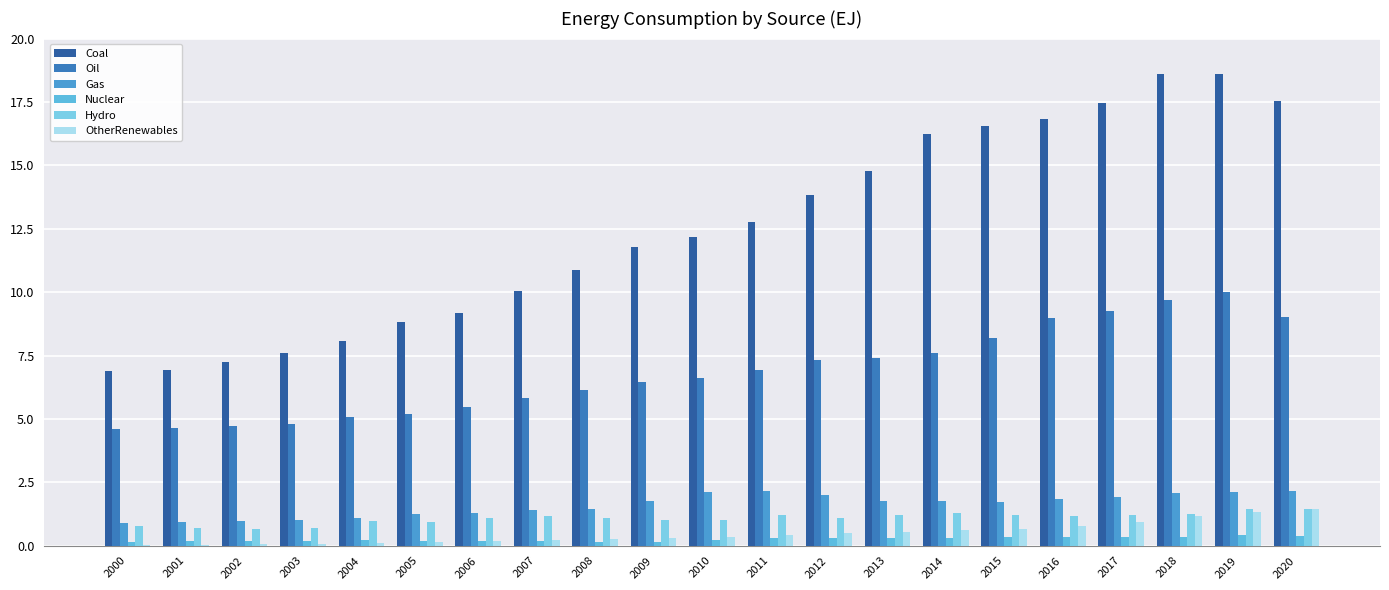

Reading right to left, list all the values displayed in this chart.

Coal: 2020=17.5	2019=18.6	2018=18.6	2017=17.4	2016=16.8	2015=16.6	2014=16.2	2013=14.8	2012=13.8	2011=12.8	2010=12.2	2009=11.8	2008=10.9	2007=10.0	2006=9.2	2005=8.8	2004=8.1	2003=7.6	2002=7.2	2001=6.9	2000=6.9
Oil: 2020=9.0	2019=10.0	2018=9.7	2017=9.3	2016=9.0	2015=8.2	2014=7.6	2013=7.4	2012=7.3	2011=6.9	2010=6.6	2009=6.5	2008=6.1	2007=5.8	2006=5.5	2005=5.2	2004=5.1	2003=4.8	2002=4.7	2001=4.6	2000=4.6
Gas: 2020=2.1	2019=2.1	2018=2.1	2017=1.9	2016=1.8	2015=1.7	2014=1.7	2013=1.8	2012=2.0	2011=2.2	2010=2.1	2009=1.8	2008=1.4	2007=1.4	2006=1.3	2005=1.2	2004=1.1	2003=1.0	2002=1.0	2001=0.9	2000=0.9
Nuclear: 2020=0.4	2019=0.4	2018=0.3	2017=0.3	2016=0.3	2015=0.3	2014=0.3	2013=0.3	2012=0.3	2011=0.3	2010=0.2	2009=0.2	2008=0.1	2007=0.2	2006=0.2	2005=0.2	2004=0.2	2003=0.2	2002=0.2	2001=0.2	2000=0.2
Hydro: 2020=1.5	2019=1.4	2018=1.3	2017=1.2	2016=1.2	2015=1.2	2014=1.3	2013=1.2	2012=1.1	2011=1.2	2010=1.0	2009=1.0	2008=1.1	2007=1.2	2006=1.1	2005=0.9	2004=1.0	2003=0.7	2002=0.7	2001=0.7	2000=0.8
OtherRenewables: 2020=1.4	2019=1.3	2018=1.2	2017=0.9	2016=0.8	2015=0.6	2014=0.6	2013=0.6	2012=0.5	2011=0.4	2010=0.4	2009=0.3	2008=0.3	2007=0.2	2006=0.2	2005=0.1	2004=0.1	2003=0.1	2002=0.1	2001=0.0	2000=0.0